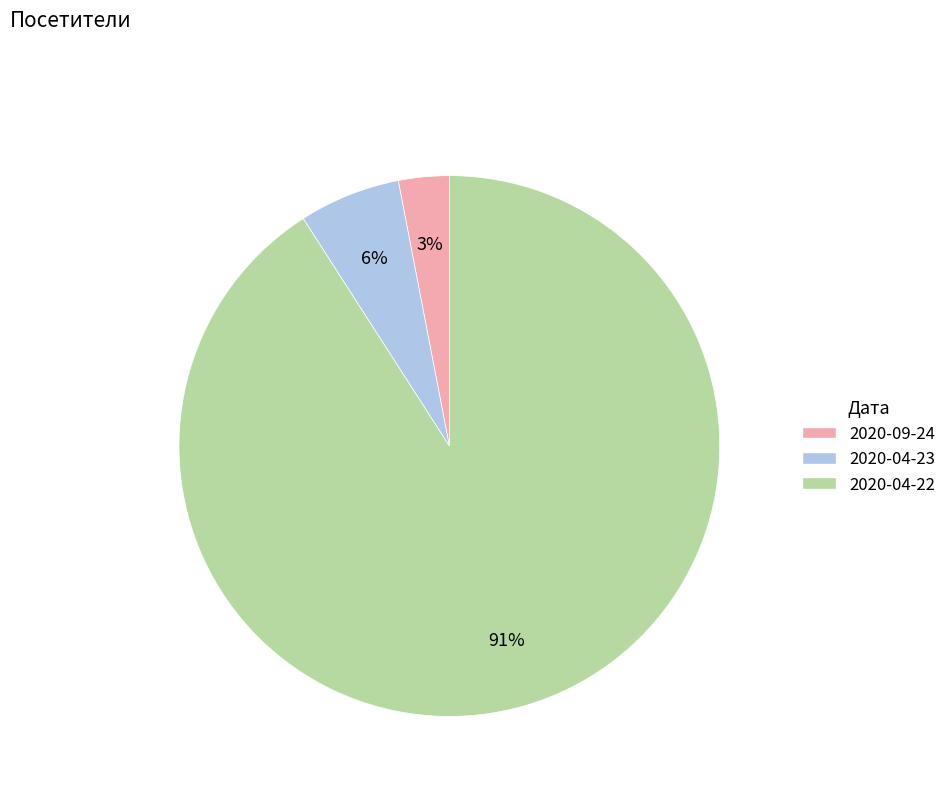

Count the number of slices in the pie.

3